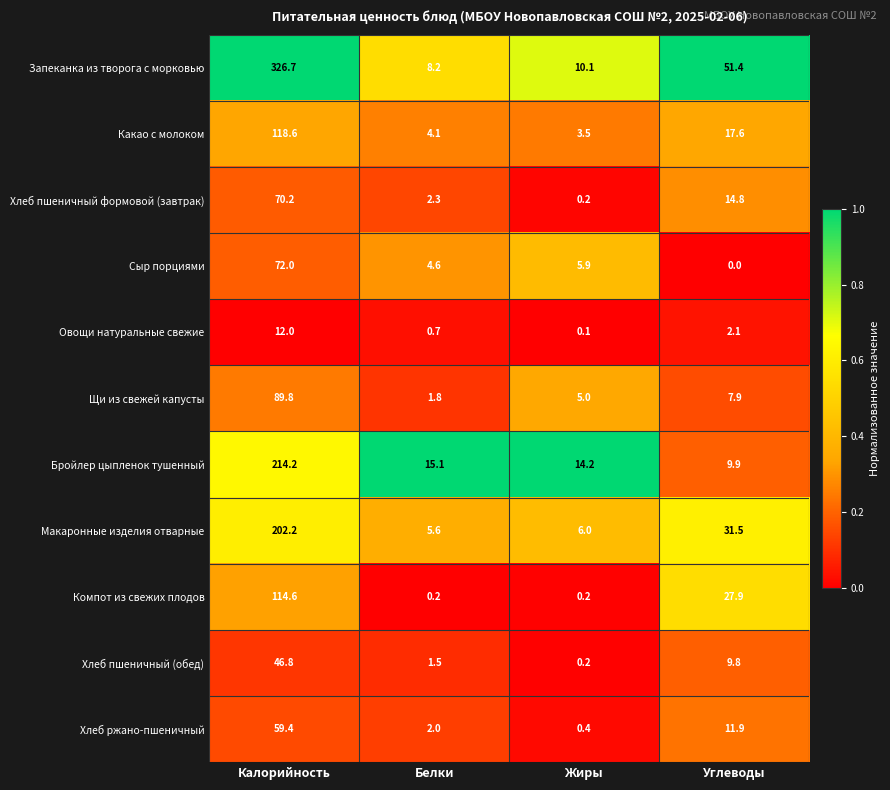

Count the number of categories in the chart.

4